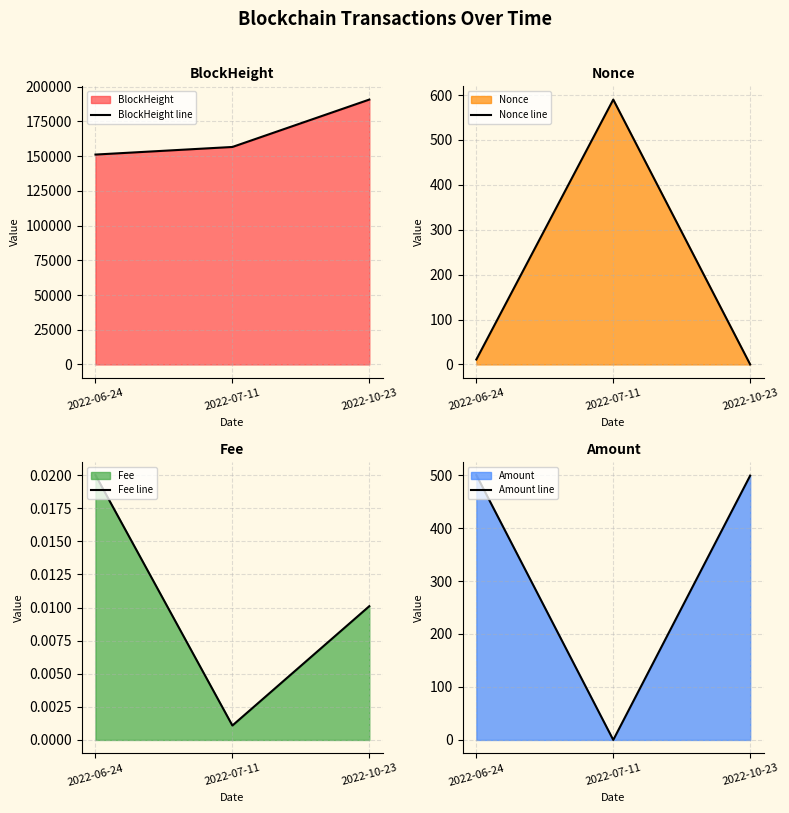

What are all the series names shown in the legend?

BlockHeight line, Nonce line, Fee line, Amount line